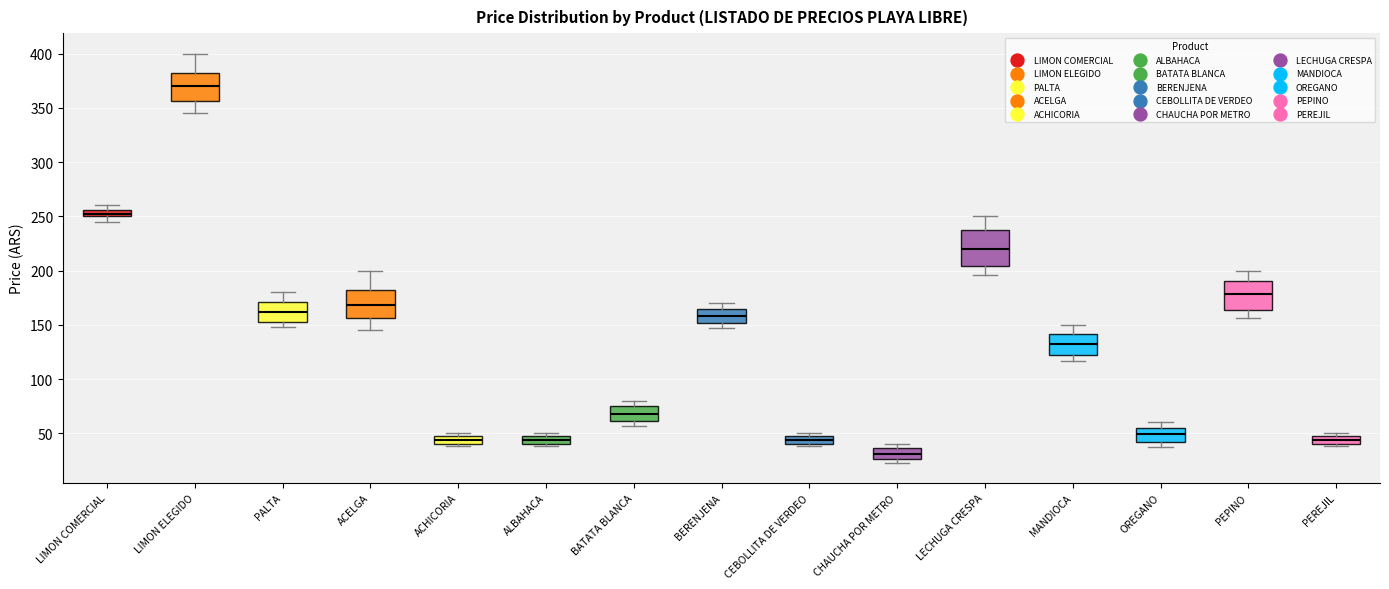

Where is the lower edge of the box for LIMON COMERCIAL on the y-axis? The values are not printed on the chart, so give them approximately, as read against the axis.

250